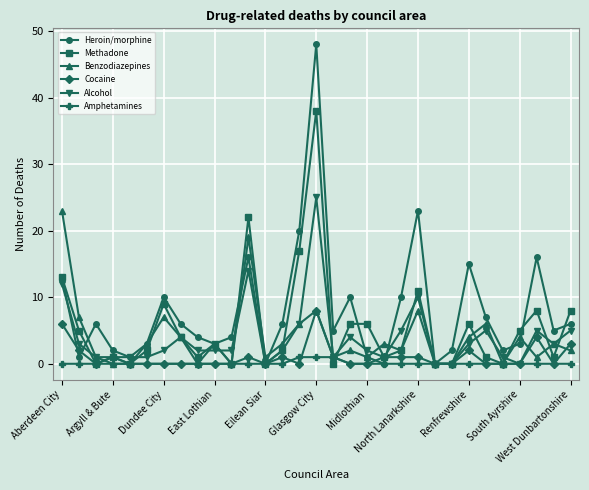

Does the chart display data point markers on the line(s)?

Yes